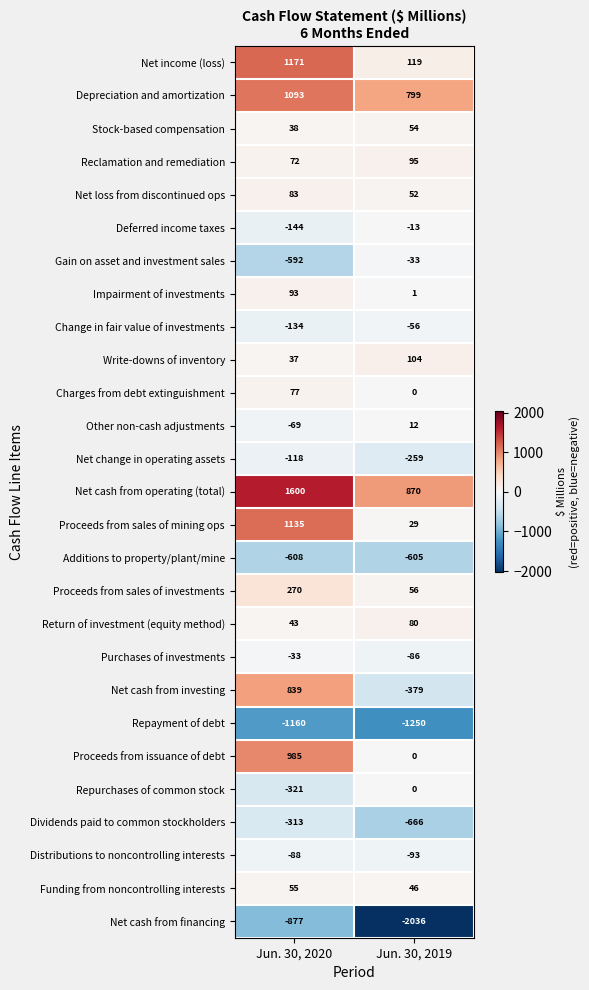

How many distinct data groups are displayed?

27